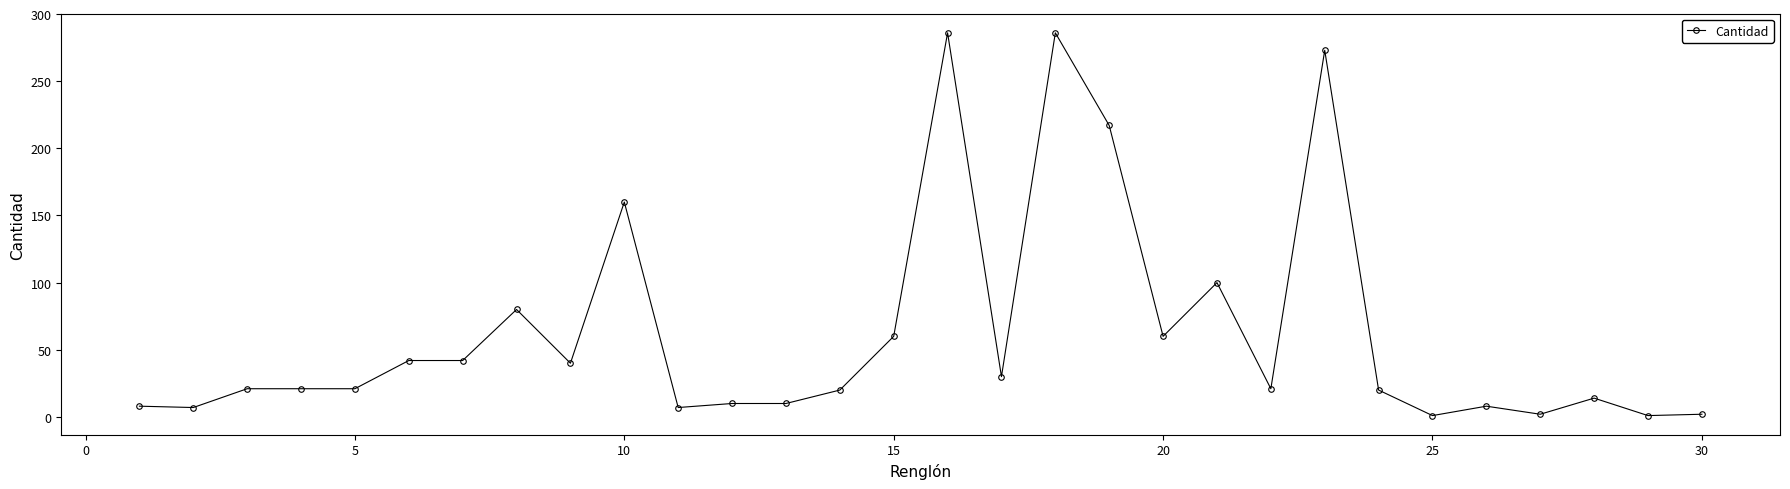

What is the sum of all values?

1870